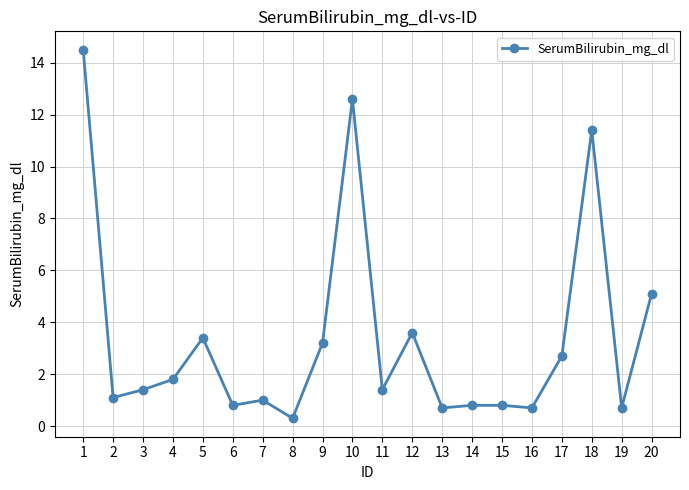

Where is the data nearest to the value 7?

20